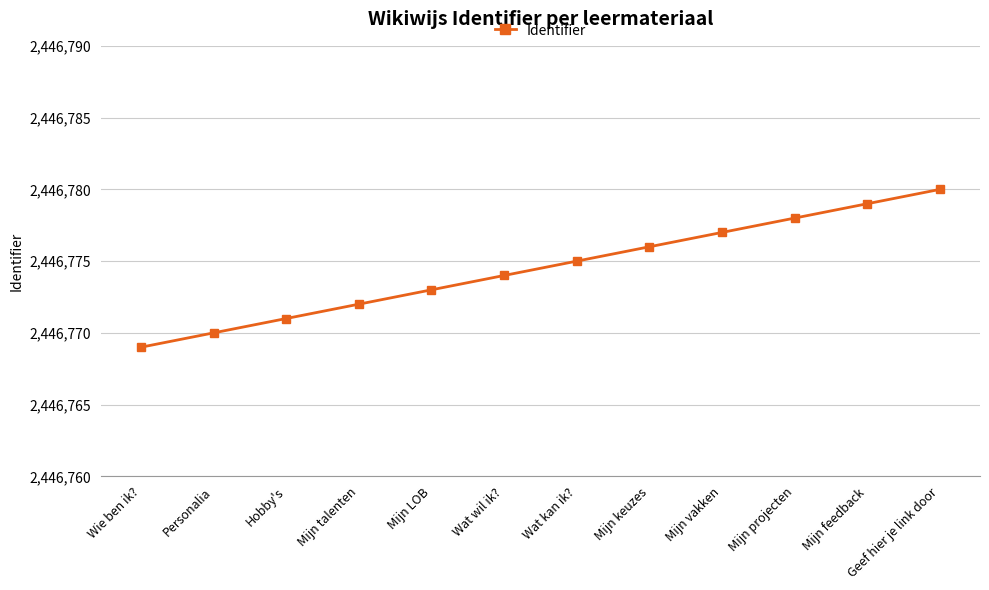

At which category does the chart reach its peak across all series?

Geef hier je link door